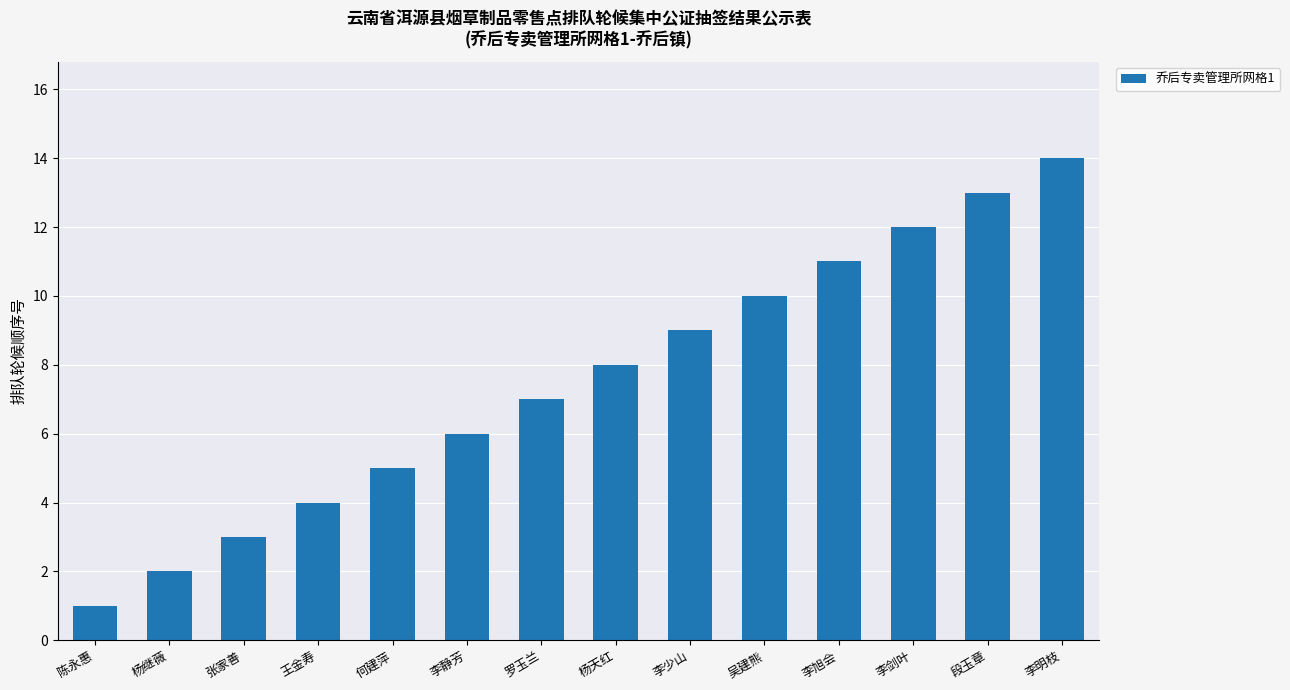

What is the approximate value at 李少山?

9